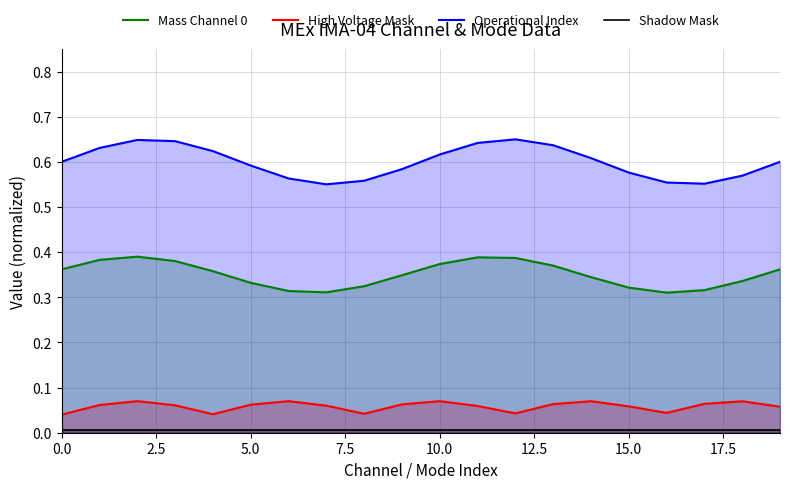

Which series has the largest total across all categories?

Operational Index